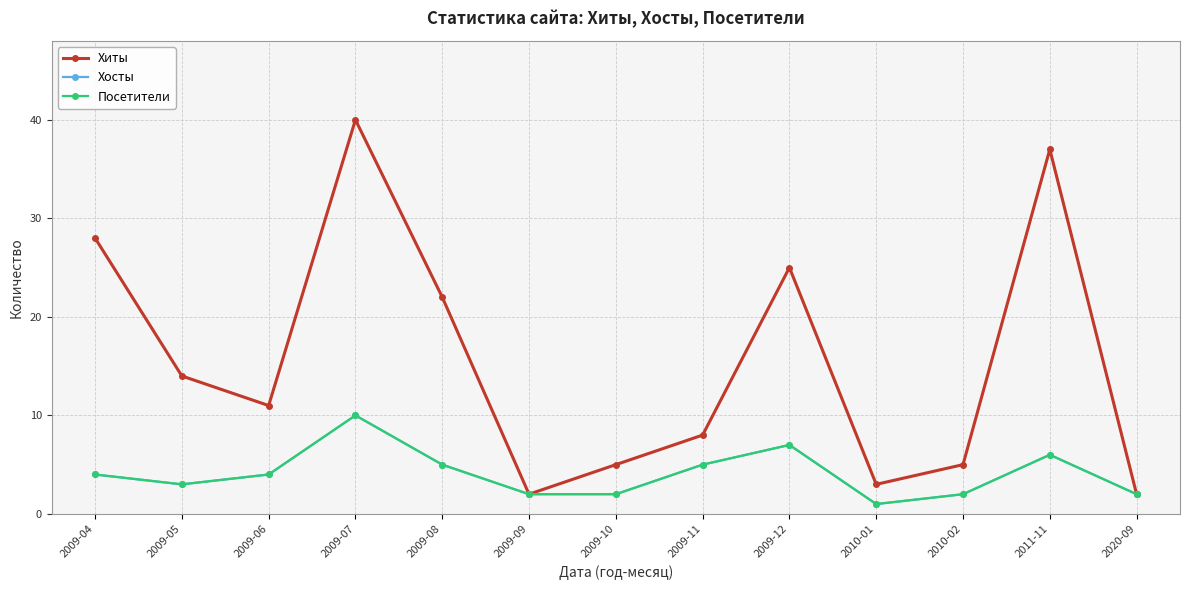

Does the chart have visible grid lines?

Yes